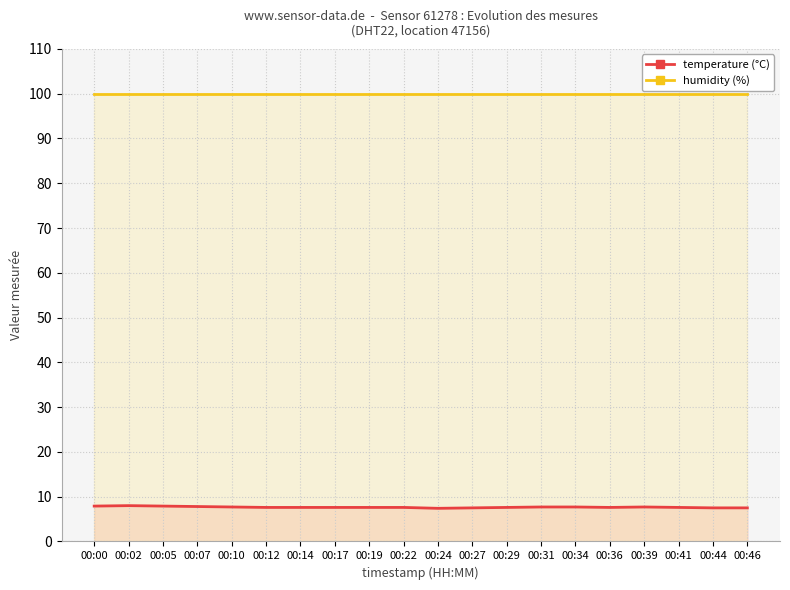

Which series has the largest range (max minus min)?

temperature (°C)